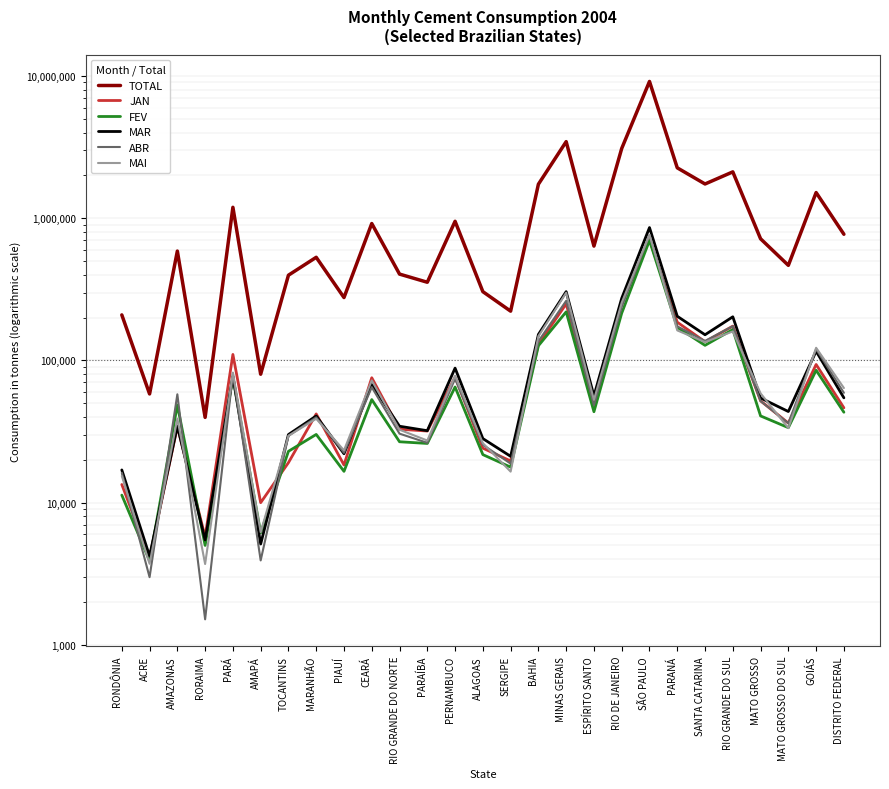

True or false: TOTAL and MAR intersect in this chart.

False